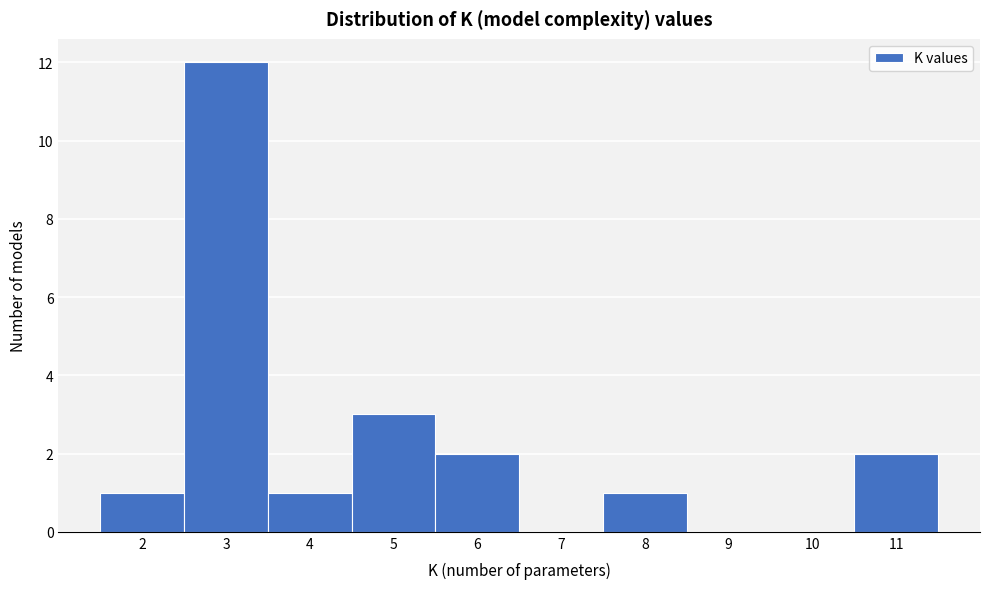

Which has a higher value, 9 or 5?

5